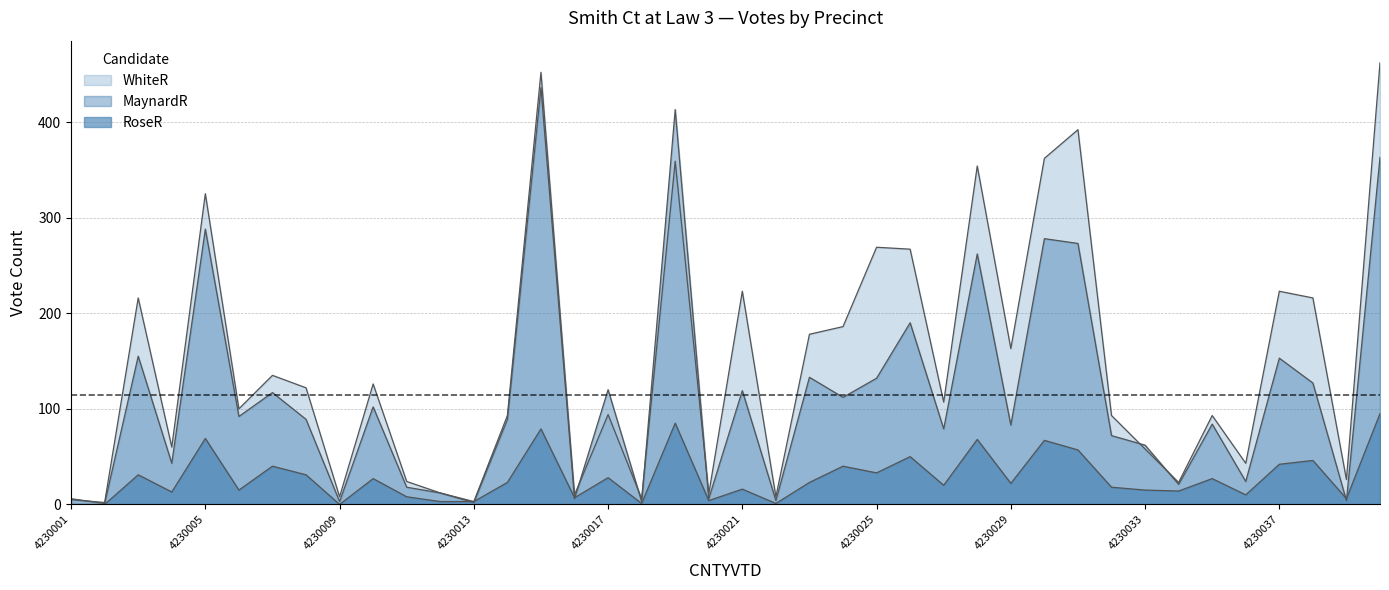

In MaynardR, how many points are higher than both neighbors (excluding endpoints)?

14